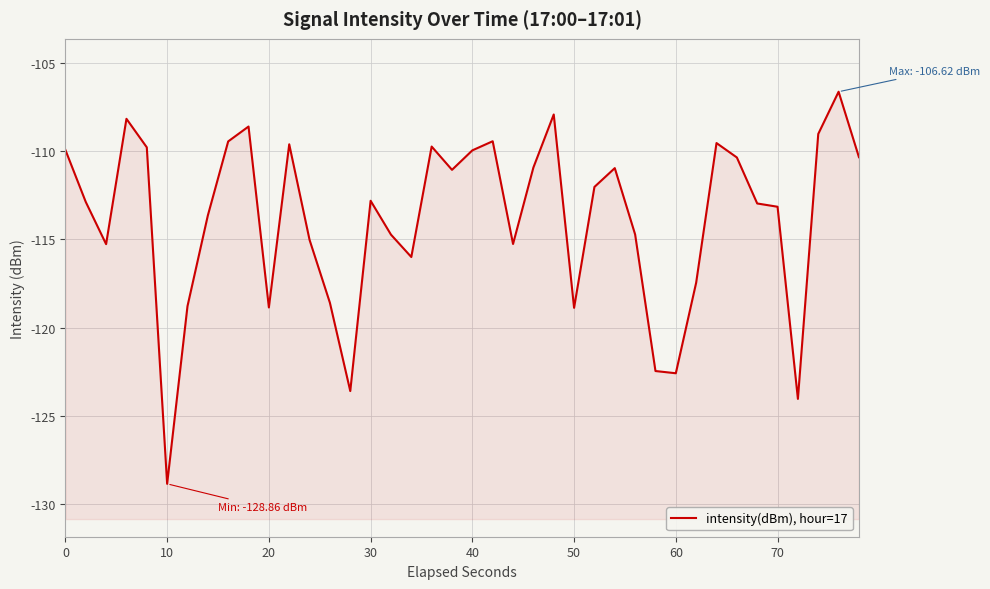

What is the maximum value shown in the chart?

-106.6